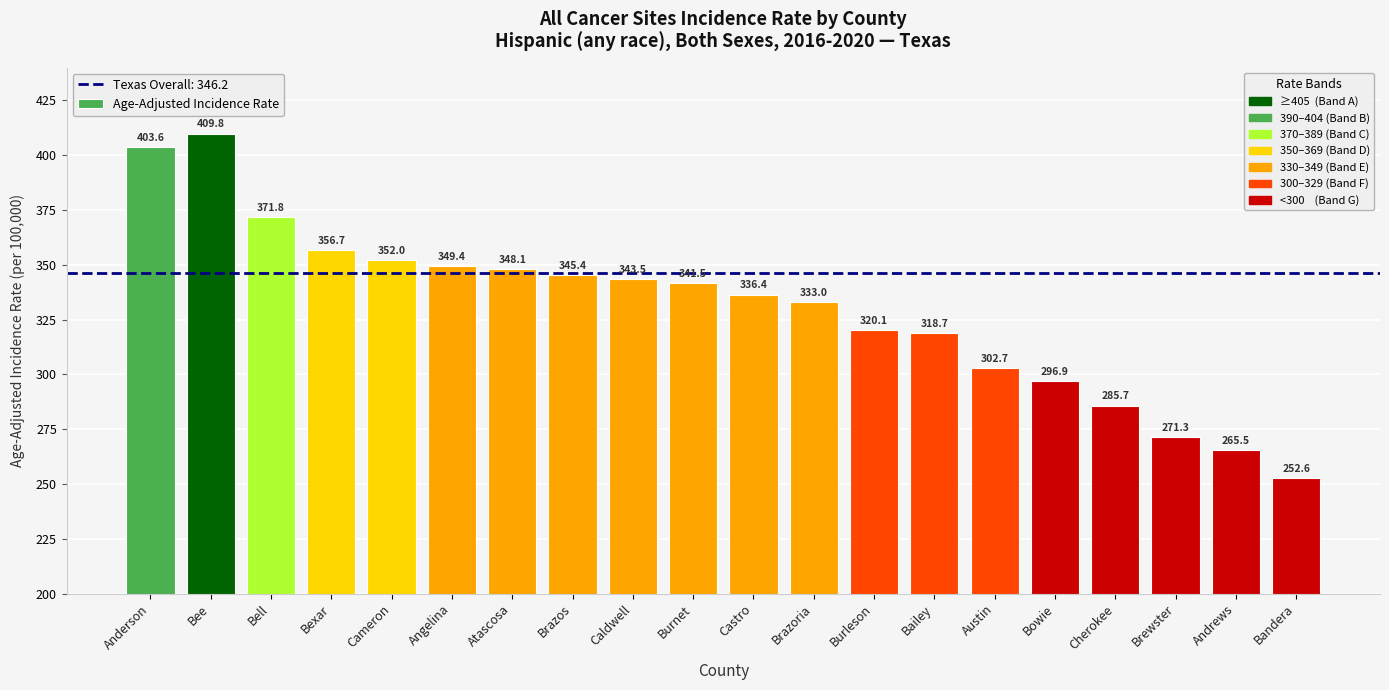

What position from the left is Bell?

3